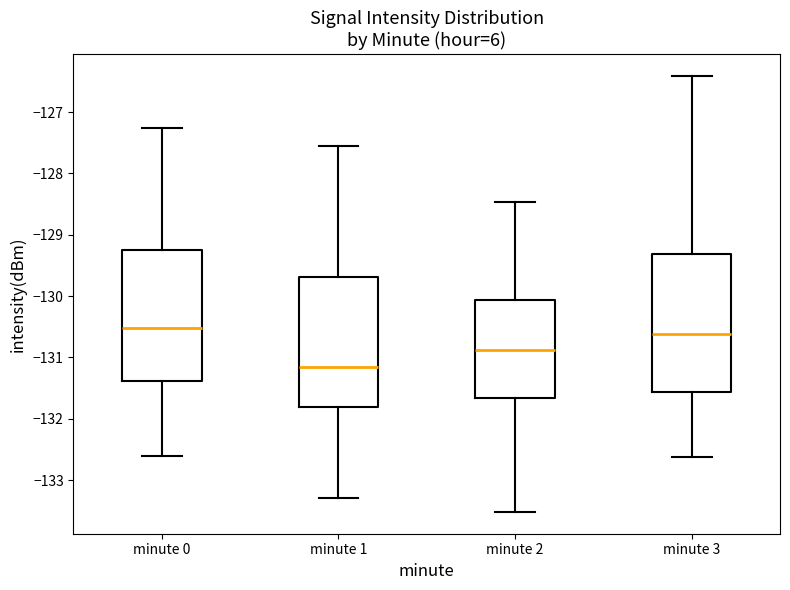

Which box's median line is the lowest?

minute 1